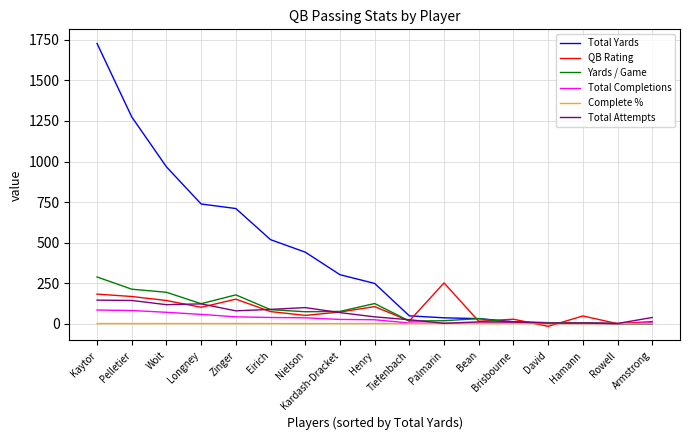

What is the sum of the Complete % values at Palmarin and Longney?

1.5